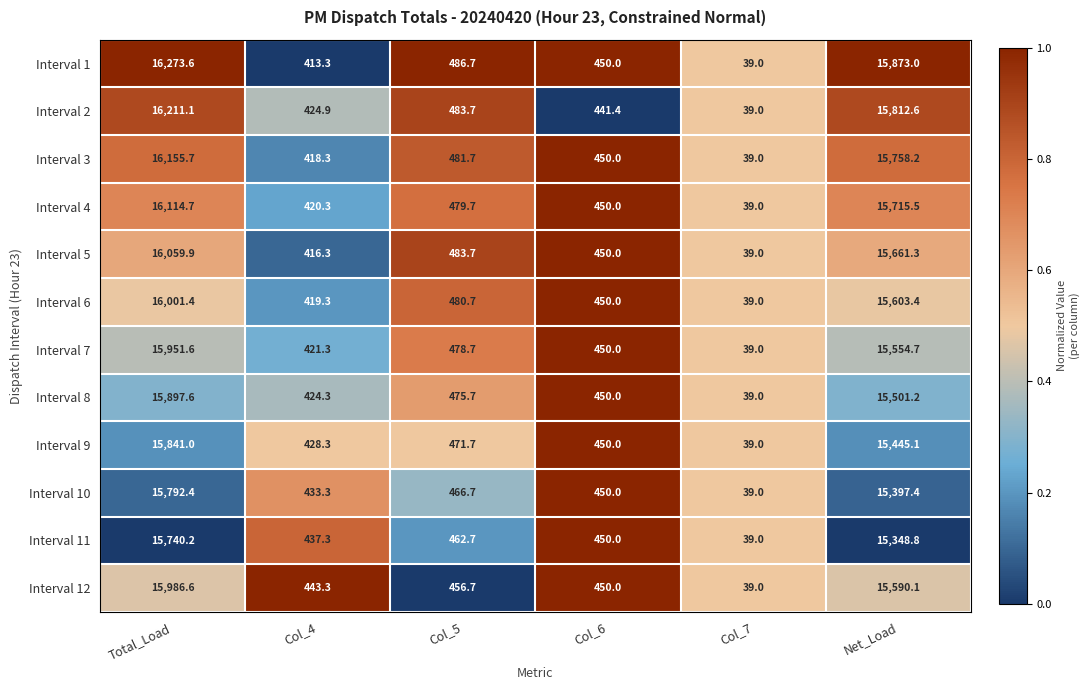

At which label does Interval 6 first exceed 480?

Total_Load